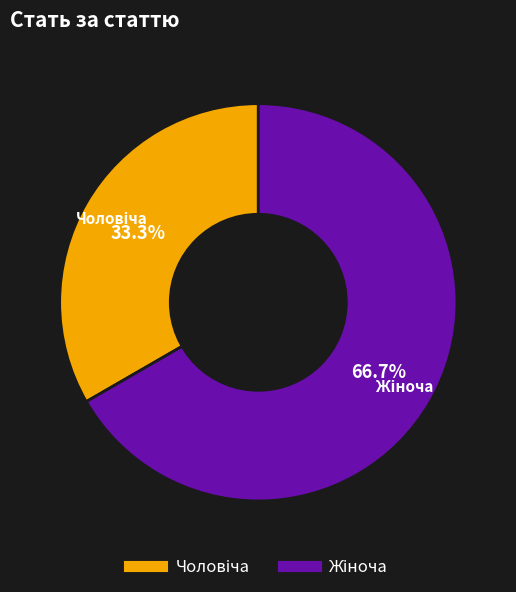

Is there any slice that represents more than half of the pie?

Yes